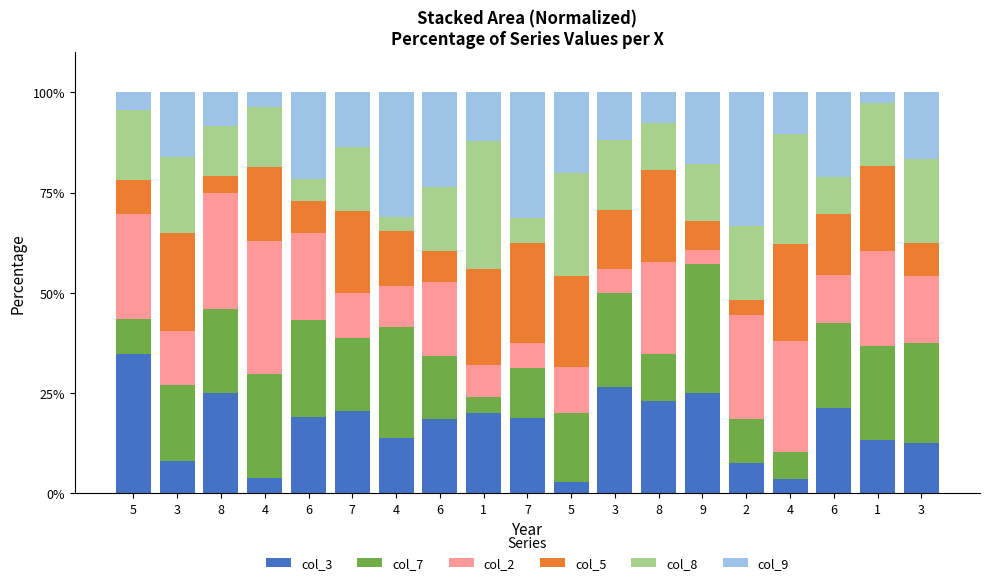

Which category has the highest value in the col_3 series?

5